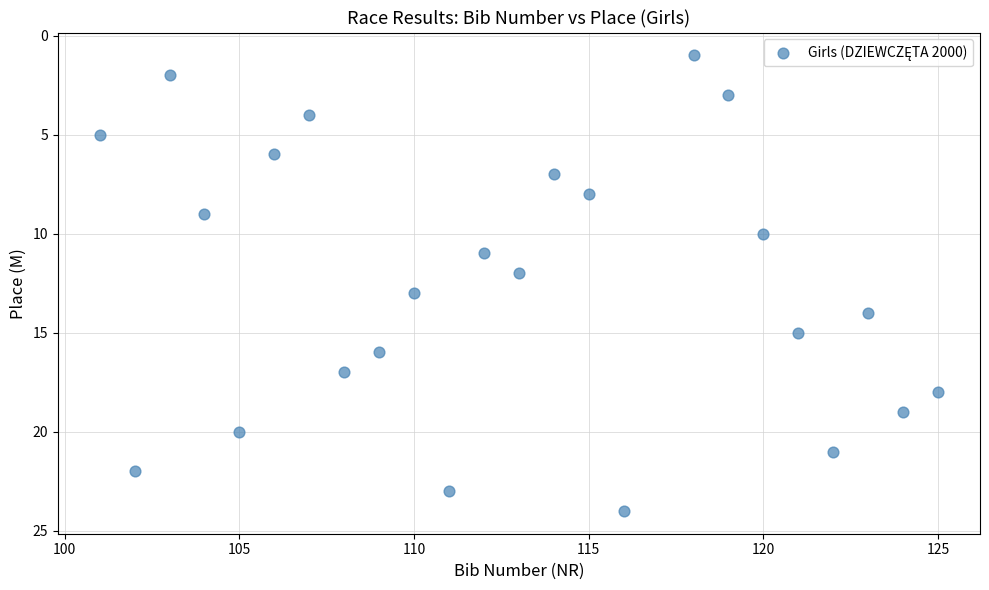

What is the range of X values (max minus min)?

24